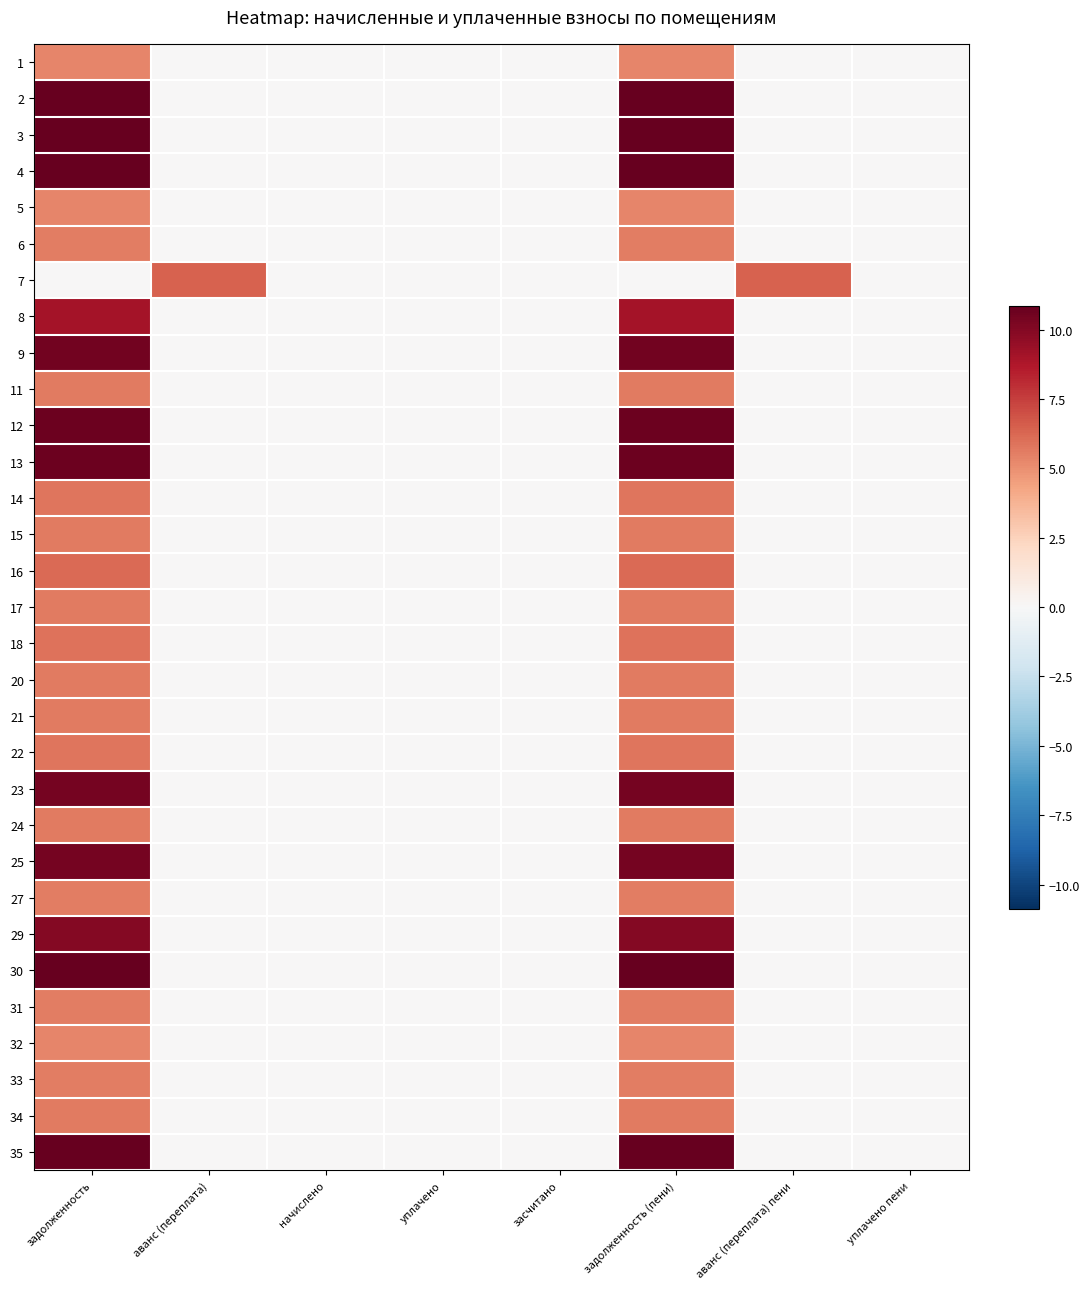

At how many categories does at least one series exceed 5?

4